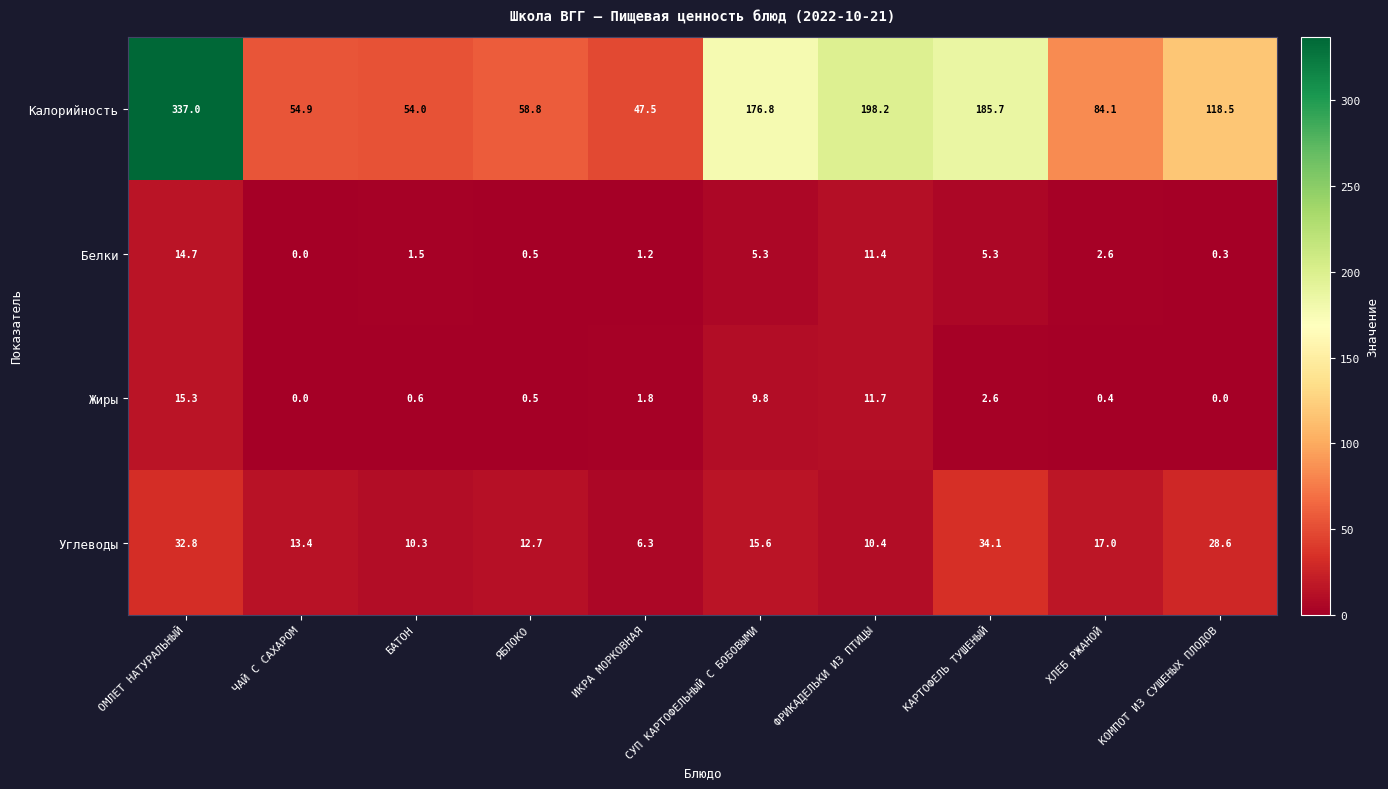

Is it true that Жиры equals 15.3 at ОМЛЕТ НАТУРАЛЬНЫЙ?

True